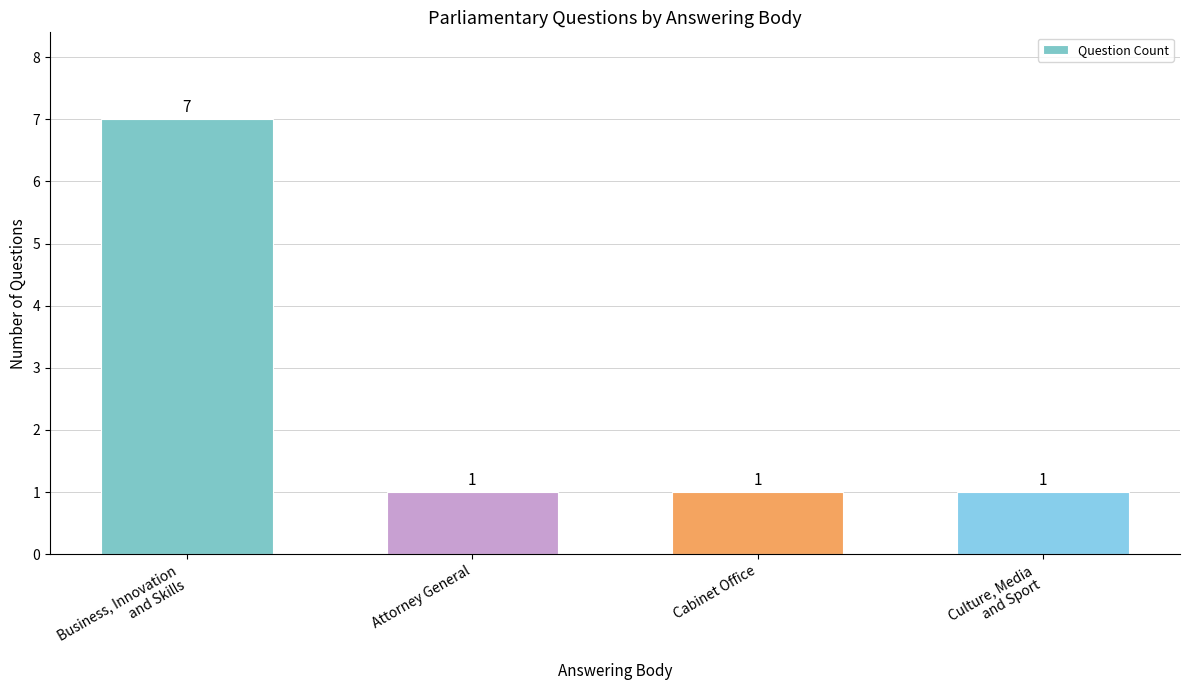

What is the sum of all values?

10